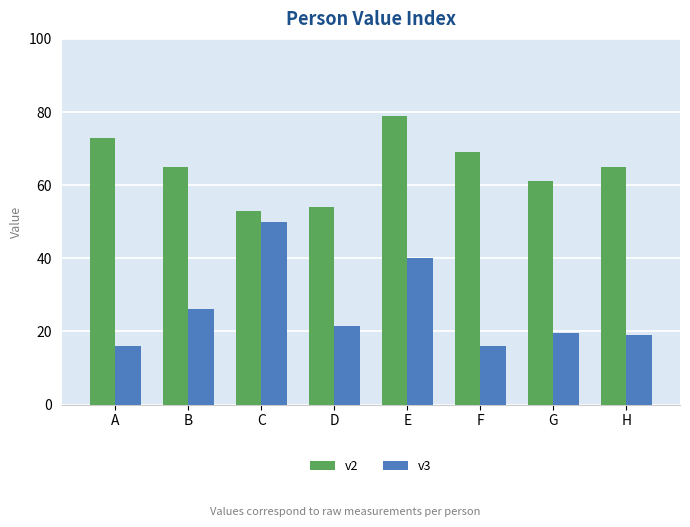

Count the v2 values in the range 61 to 73.

5